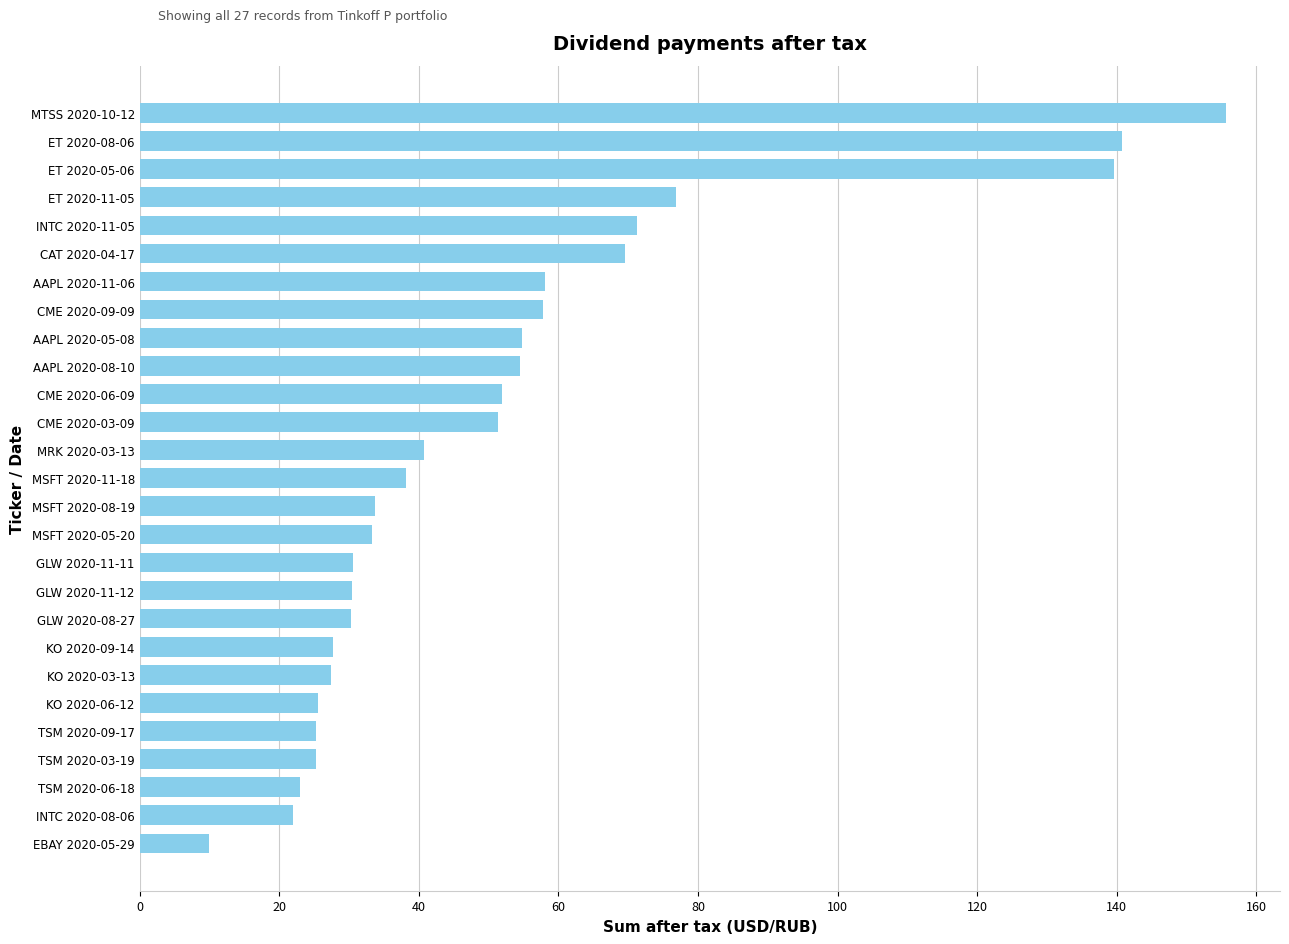

Is it true that the value at TSM 2020-09-17 is 16.3?

False